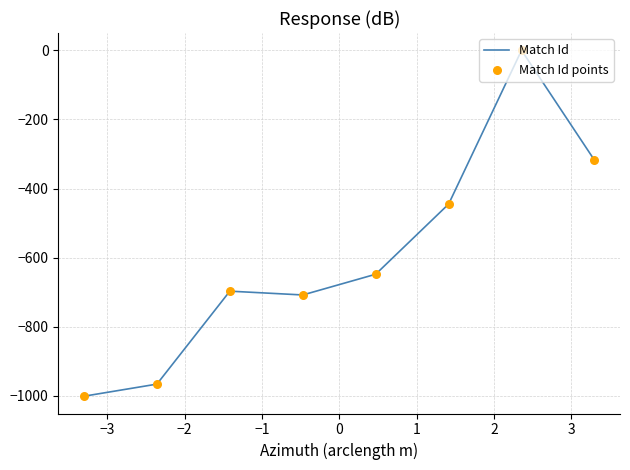

What is the minimum value shown in the chart?

-1001